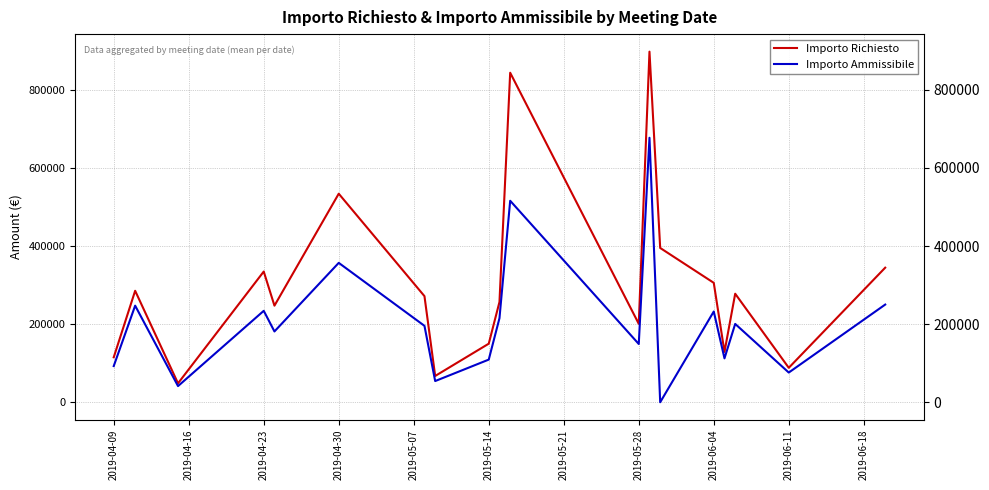

What is the maximum value shown in the chart?

898000.0